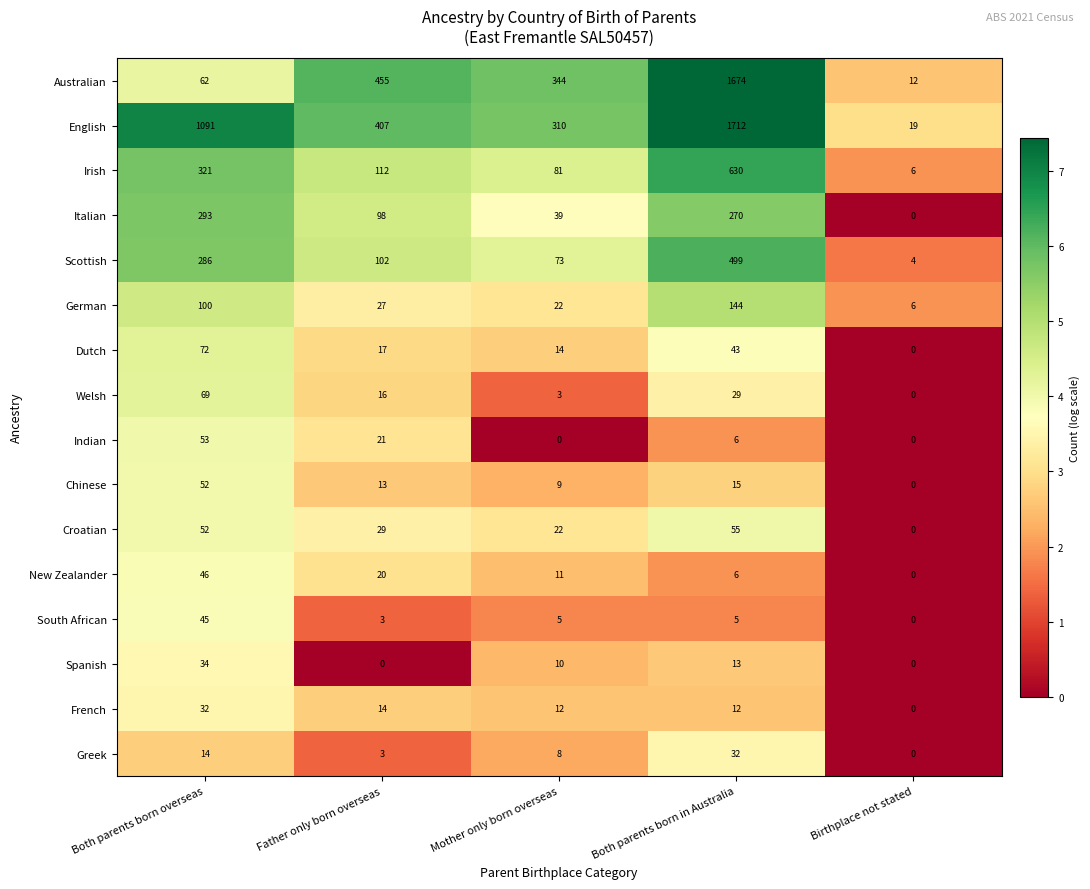

Read the Italian value at Mother only born overseas.

39